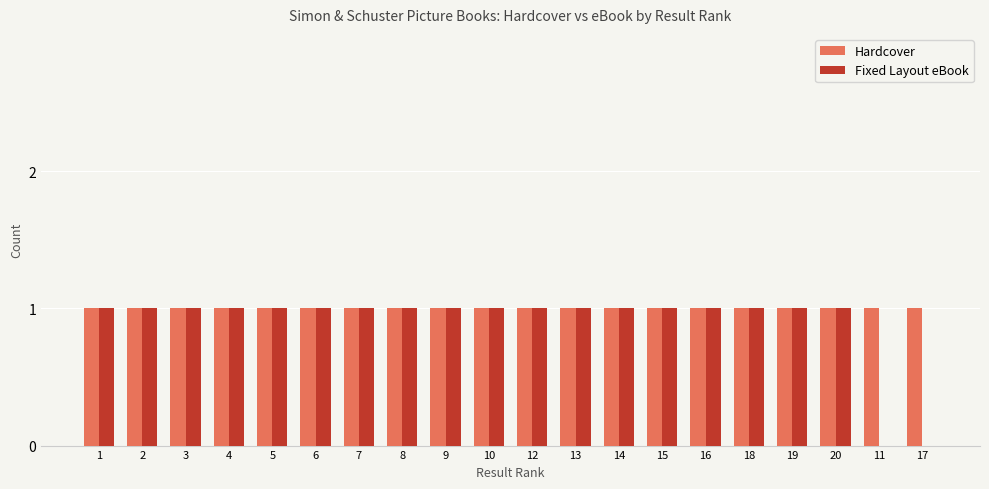

The value of Hardcover at 12 is 2. True or false?

False